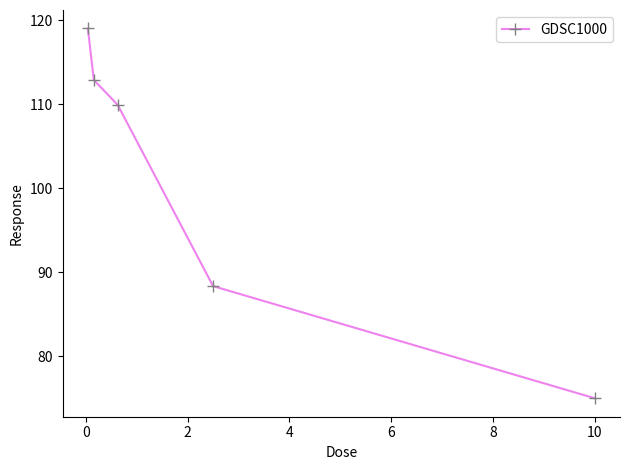

What is the value of the 5th point from the left?

75.0